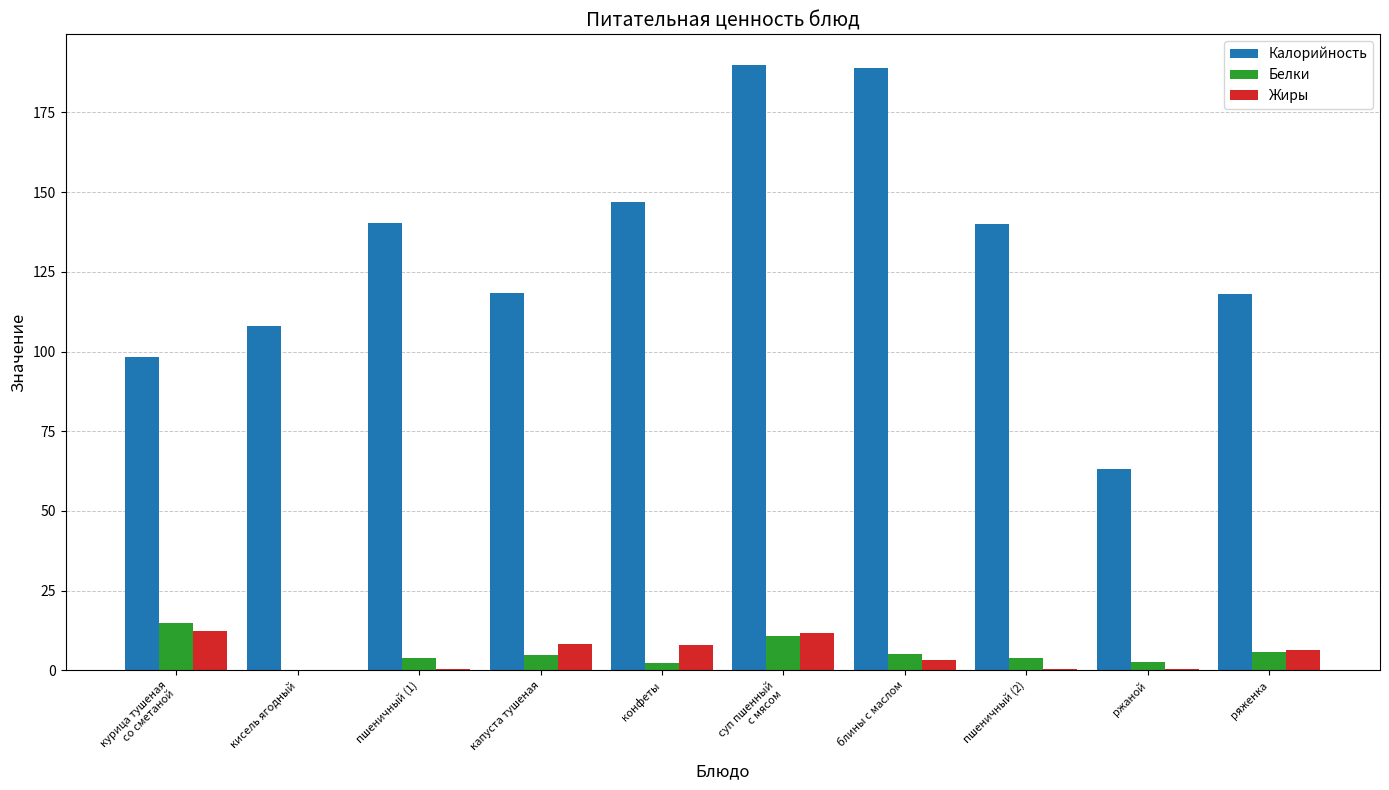

Is the value of Жиры at конфеты greater than the value of Белки at конфеты?

Yes